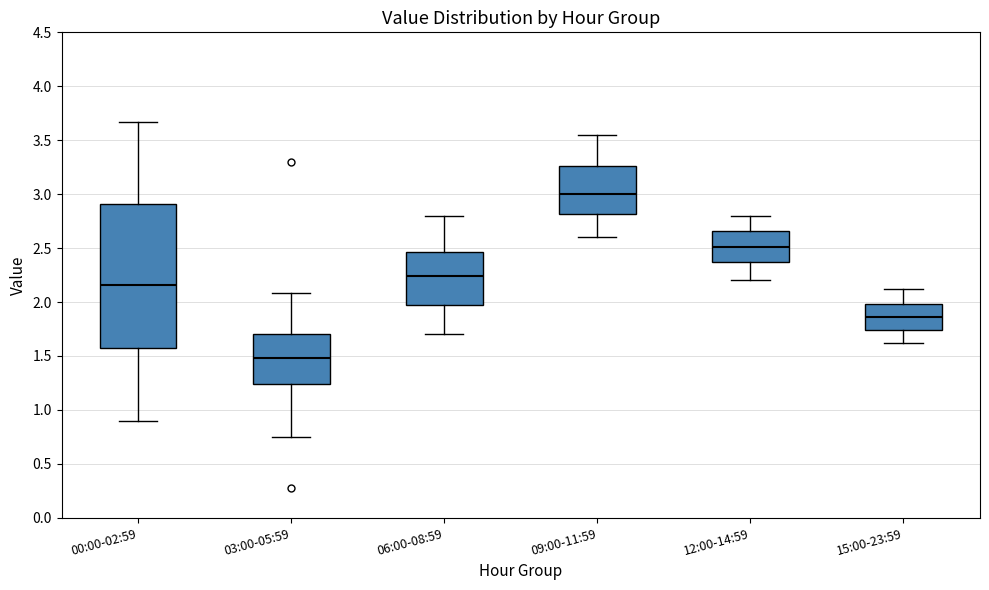

Reading left to right, read every box against the y-axis: the position of its median line, the range the box covers, and the ends of its whiskers. The values are not printed on the chart, so give them approximately, as read against the axis.

00:00-02:59: median 2.15, box 1.60 to 2.90, whiskers 0.90 to 3.65
03:00-05:59: median 1.50, box 1.25 to 1.70, whiskers 0.75 to 2.10
06:00-08:59: median 2.25, box 1.95 to 2.45, whiskers 1.70 to 2.80
09:00-11:59: median 3.00, box 2.80 to 3.25, whiskers 2.60 to 3.55
12:00-14:59: median 2.50, box 2.35 to 2.65, whiskers 2.20 to 2.80
15:00-23:59: median 1.85, box 1.75 to 2.00, whiskers 1.60 to 2.10